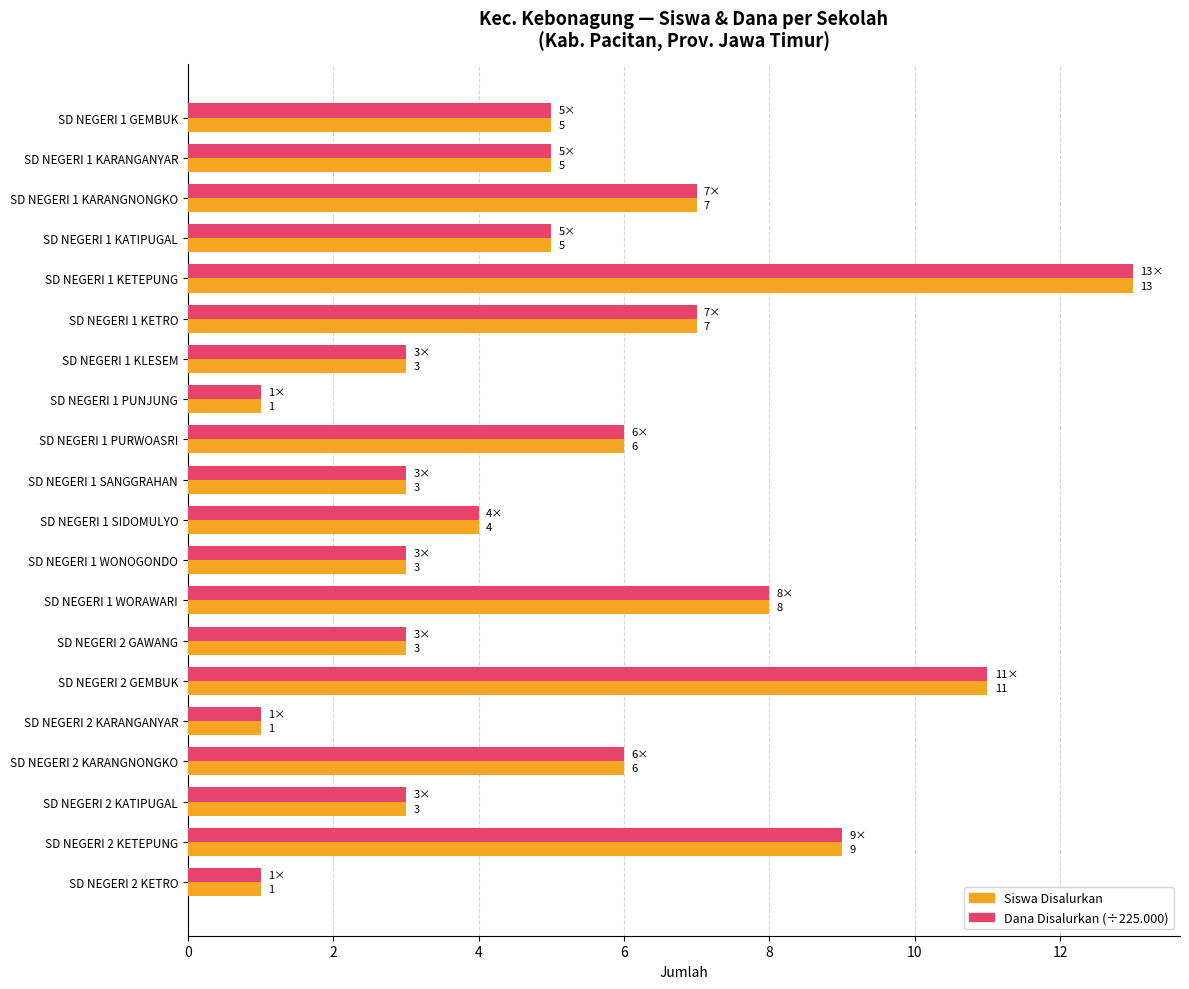

What is the total value across all series at SD NEGERI 1 GEMBUK?

10